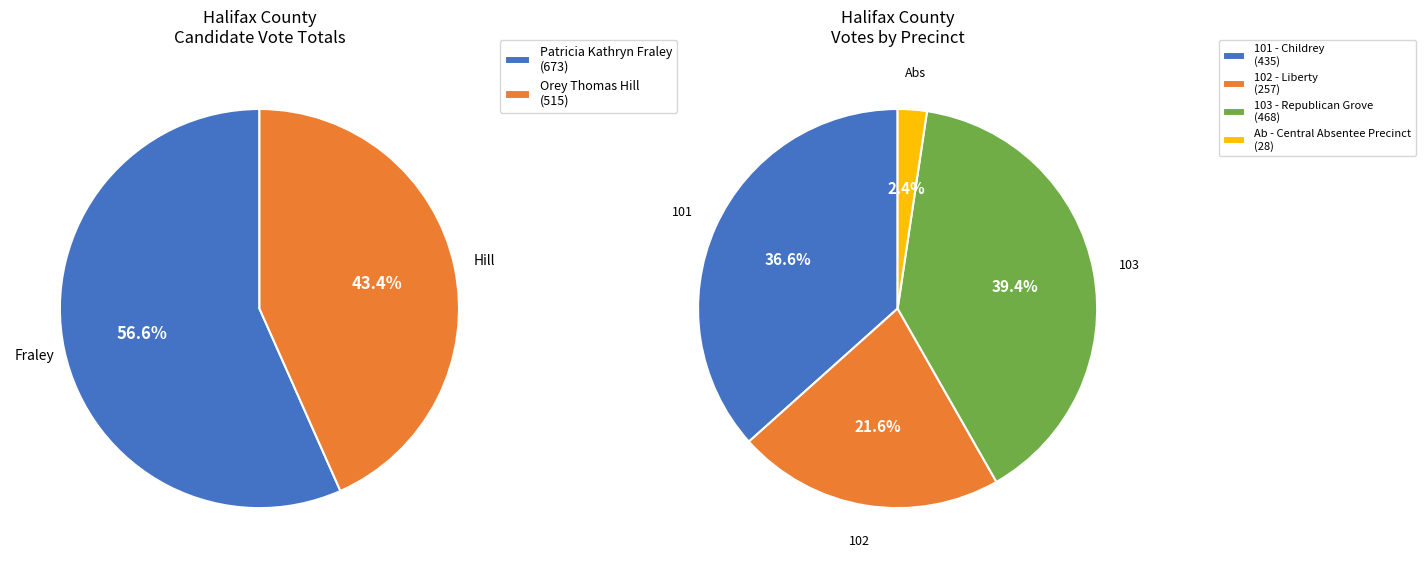

Which slice is the largest?

103 - Republican Grove